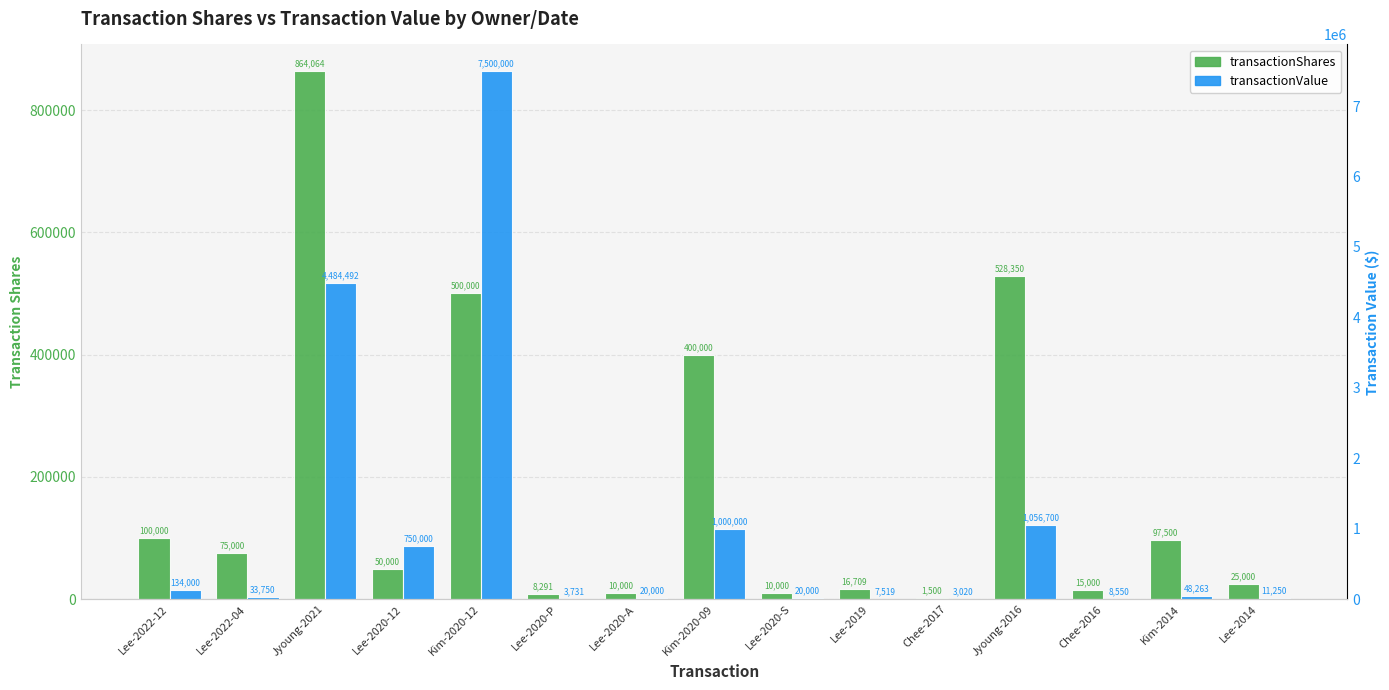

How many values in the transactionValue series exceed 33750?

7